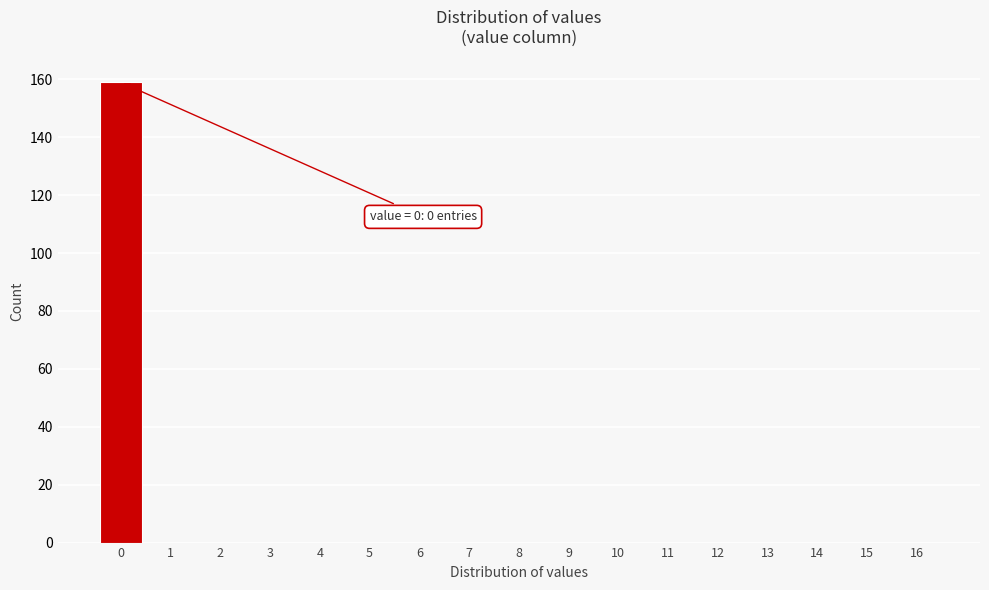

Over which range of the x-axis is the bar tallest?

-0.5 to 0.5